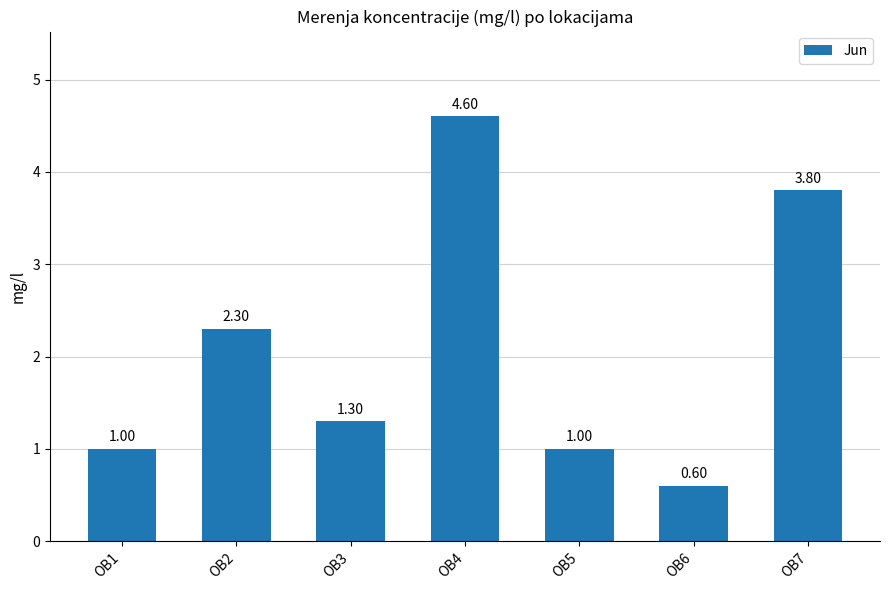

What is the value of the 1st bar from the left?

1.0